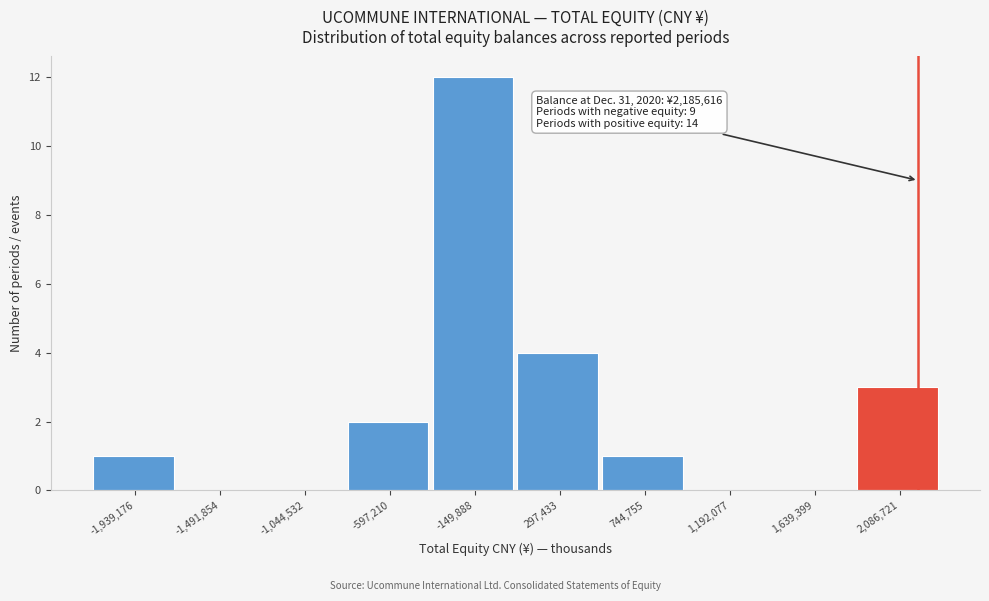

Which range on the x-axis has the tallest bar?

-350000 to 50000